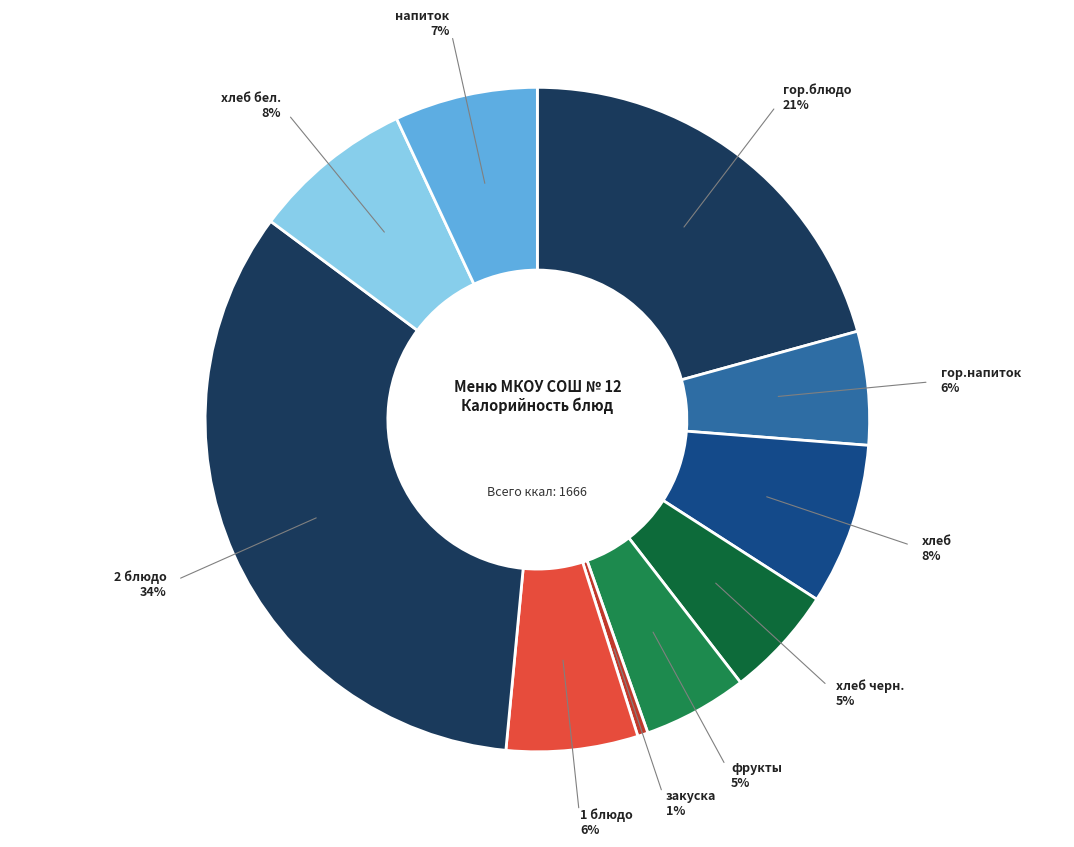

How many slices are in this pie chart?

10